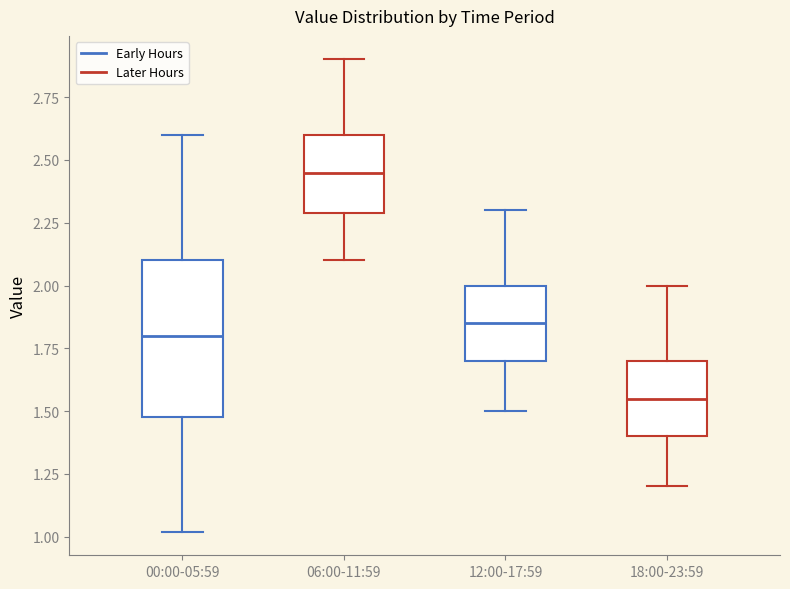

Which box is the tallest, from its lower edge to its upper edge?

00:00-05:59